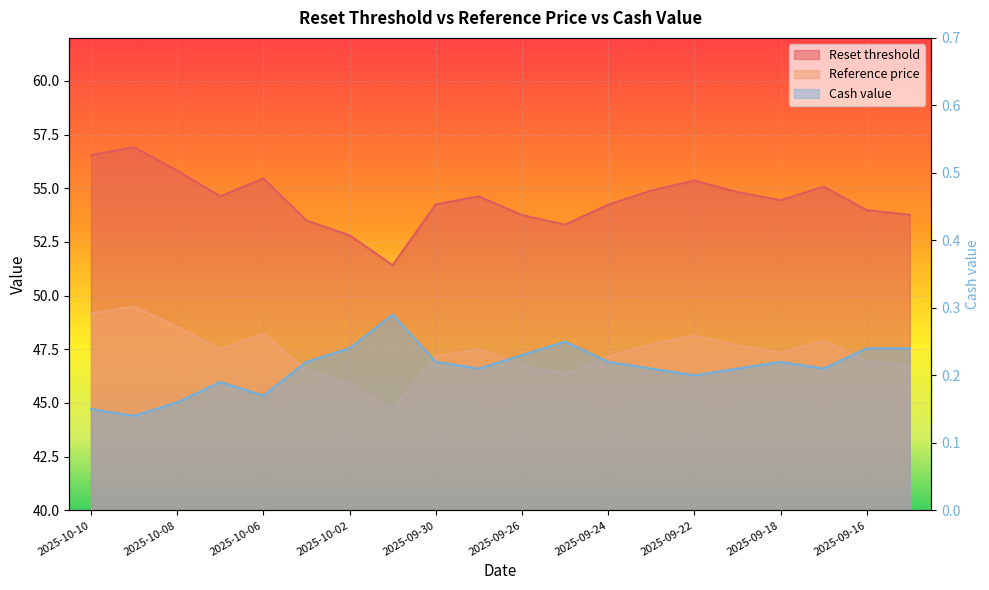

What is the value of the Cash value point at the 14th from the left?

0.2